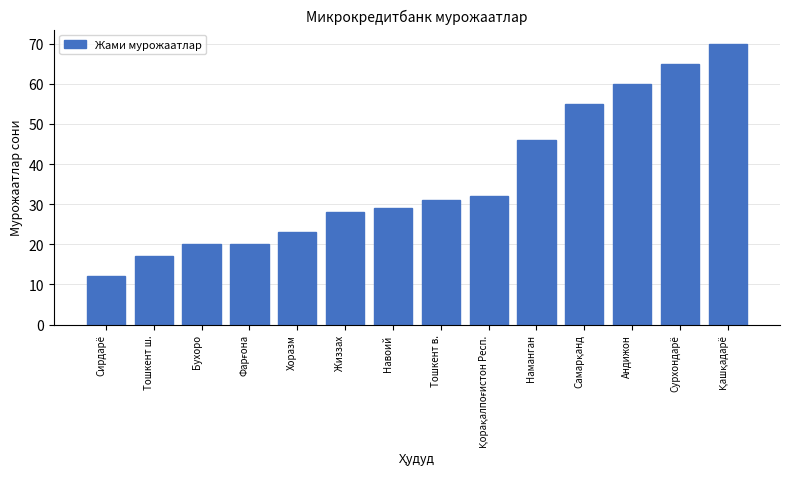

Does the chart contain stacked bars?

No